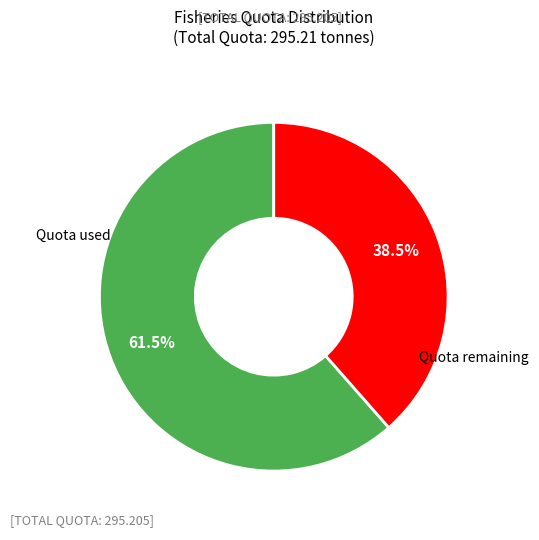

How many slices are in this pie chart?

2